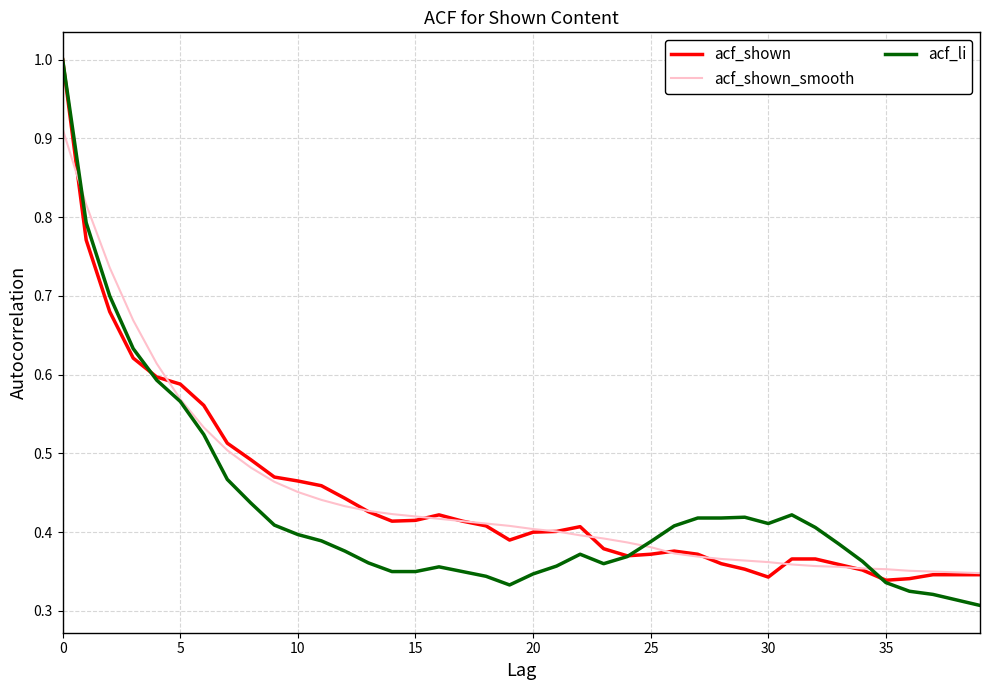

Which series has the largest range (max minus min)?

acf_li